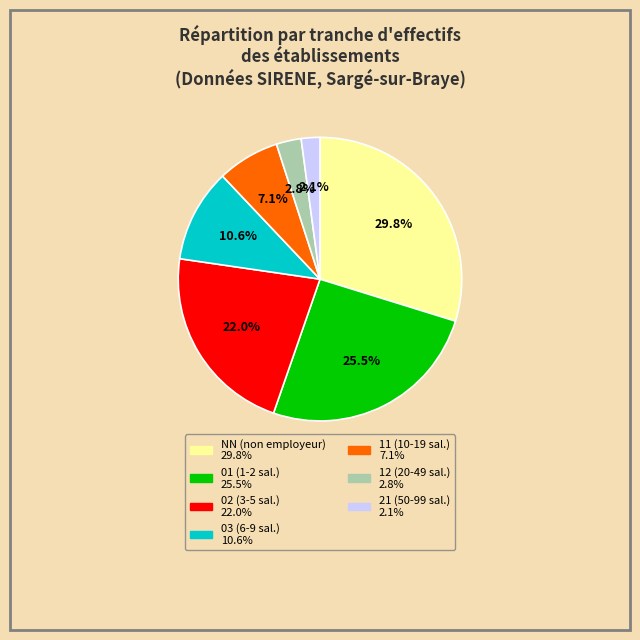

Between 03 and 11, which is larger?

03